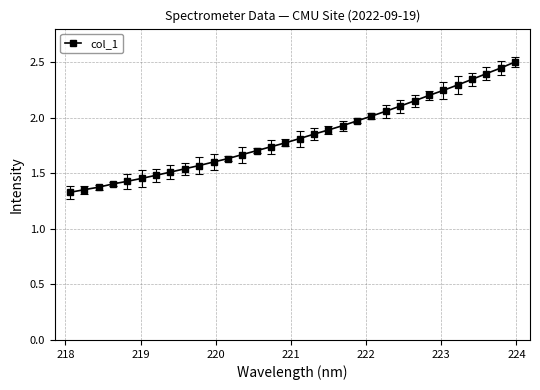

What is the greatest value displayed?

2.5